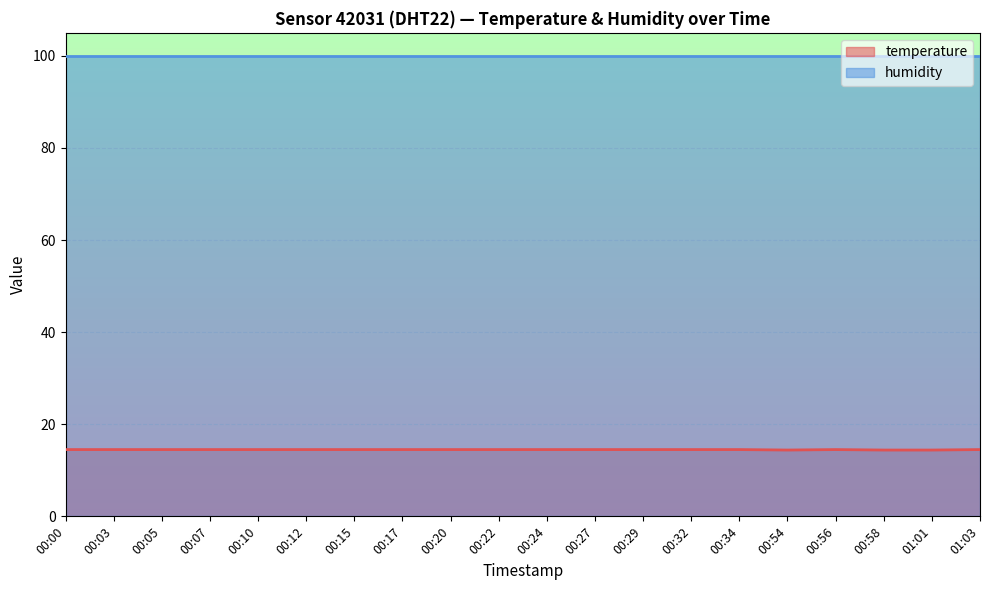

Which series has the largest total across all categories?

humidity